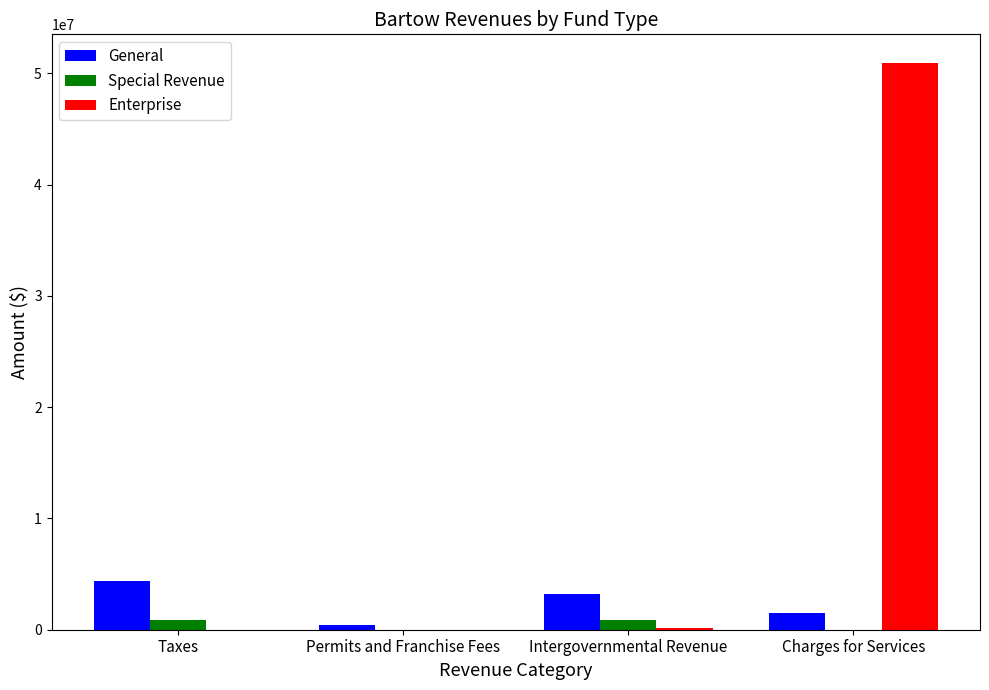

True or false: General has a value of 5027646 at Intergovernmental Revenue.

False